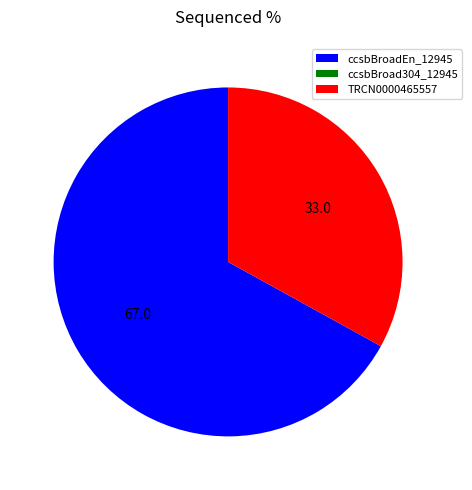

Which slice is the largest?

ccsbBroadEn_12945